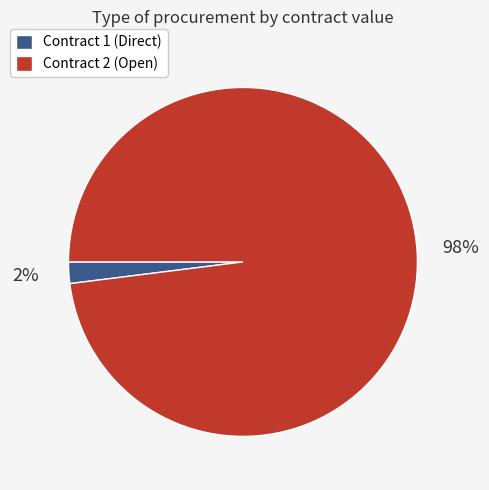

Count the number of slices in the pie.

2